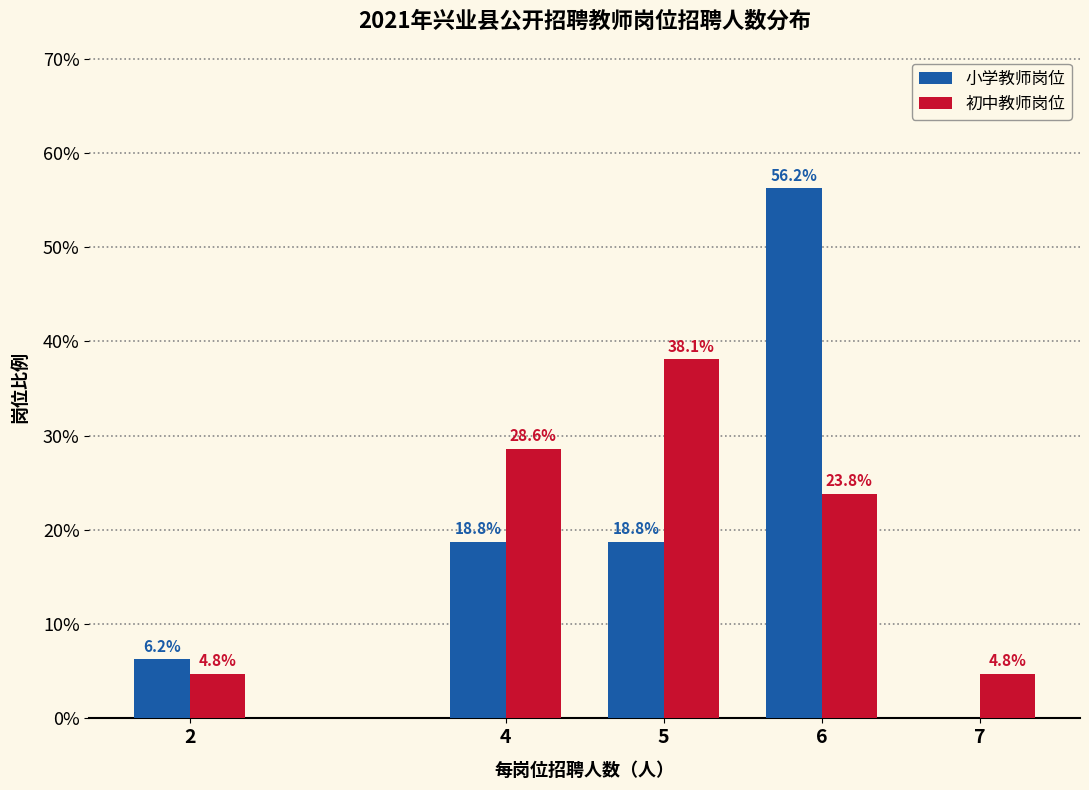

What is the sum of all 小学教师岗位 values?

100.0